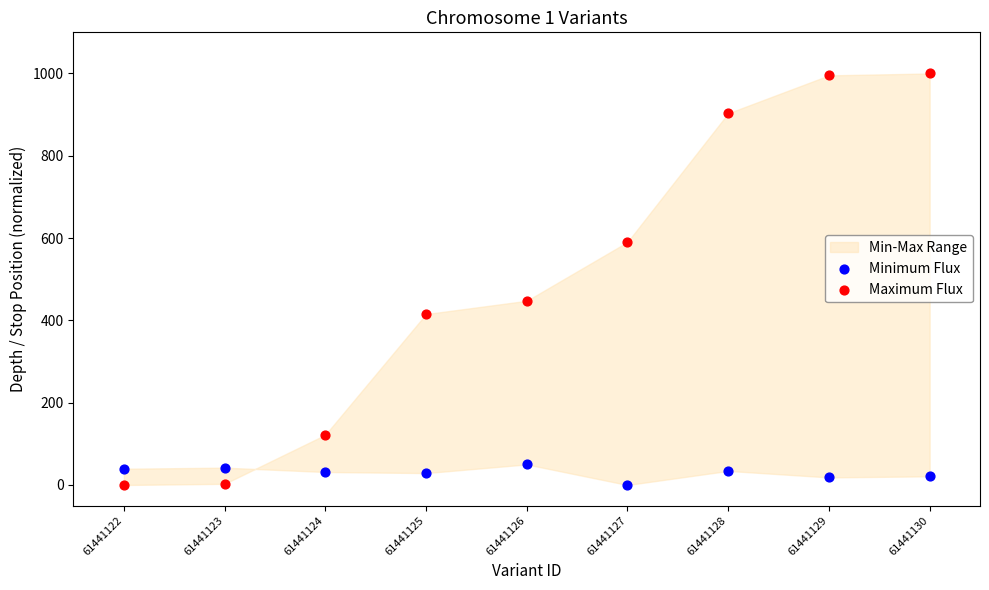

Which series reaches the maximum Y coordinate?

Maximum Flux